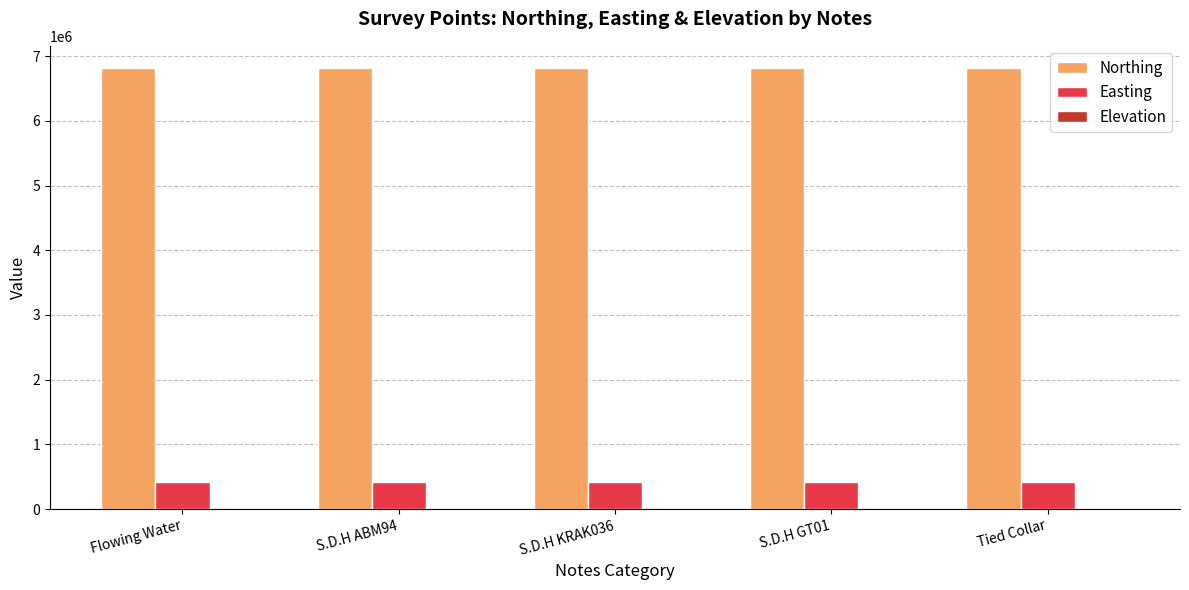

What is the difference between the Northing values at Flowing Water and Tied Collar?

3293.1